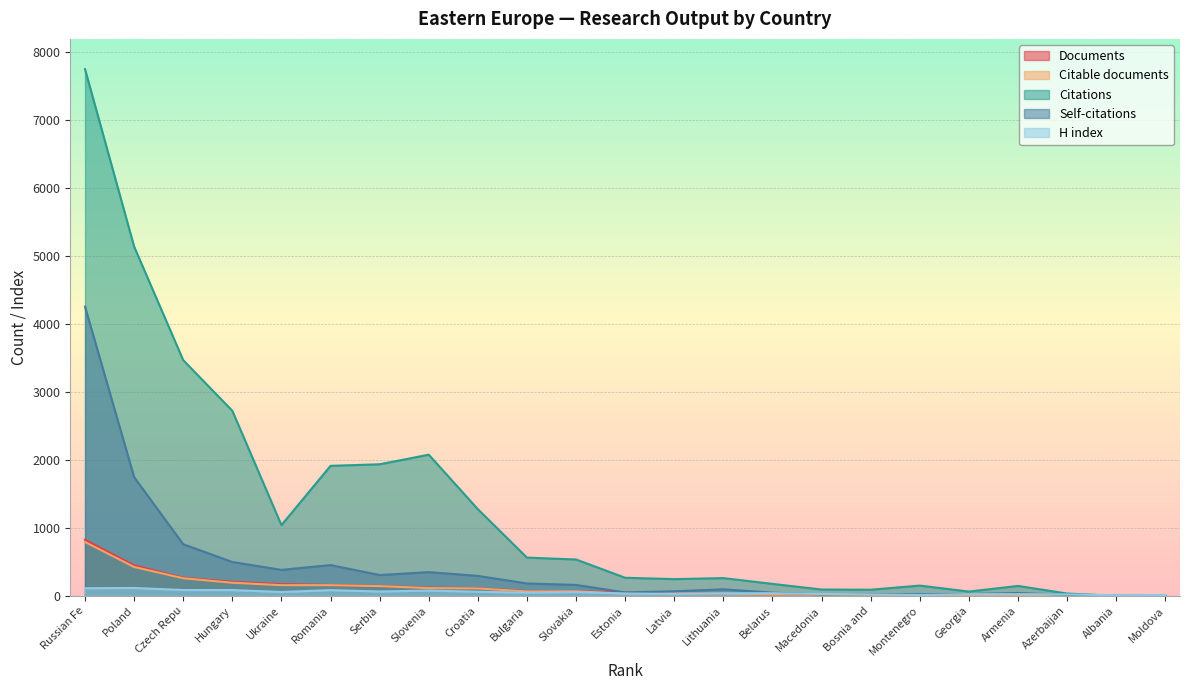

What is the difference between the H index values at Ukraine and Serbia?

7